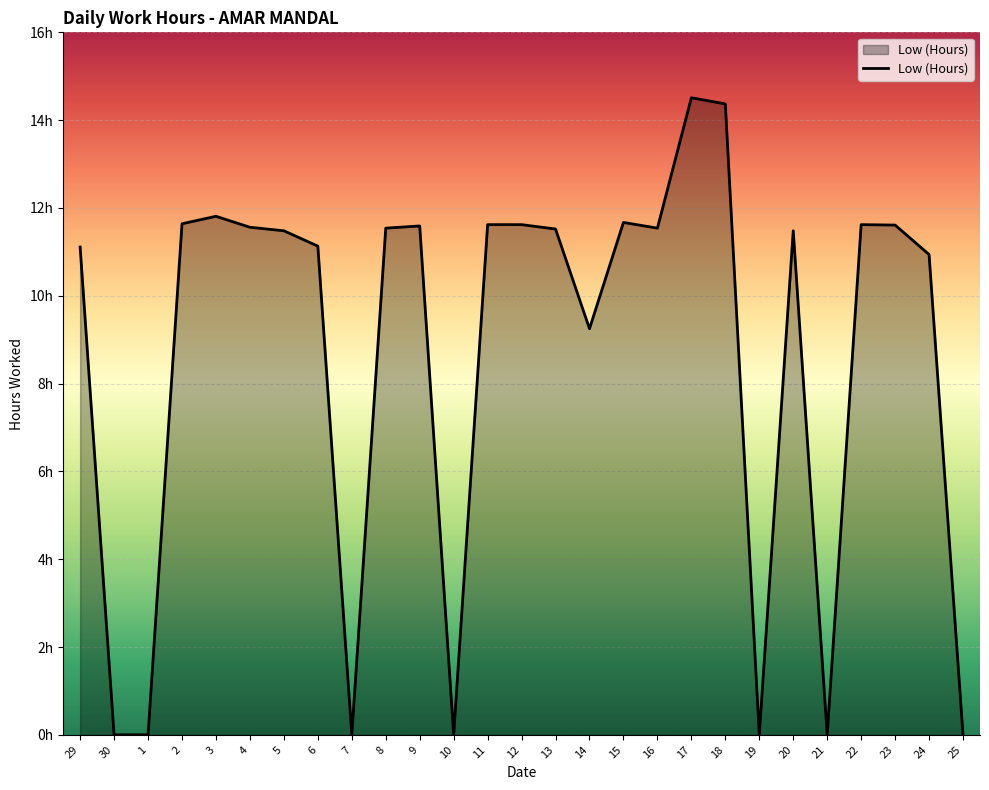

Rank the categories by value from highest to lowest.

17, 18, 3, 15, 2, 11, 12, 22, 23, 9, 4, 8, 16, 13, 5, 20, 6, 29, 24, 14, 30, 1, 7, 10, 19, 21, 25